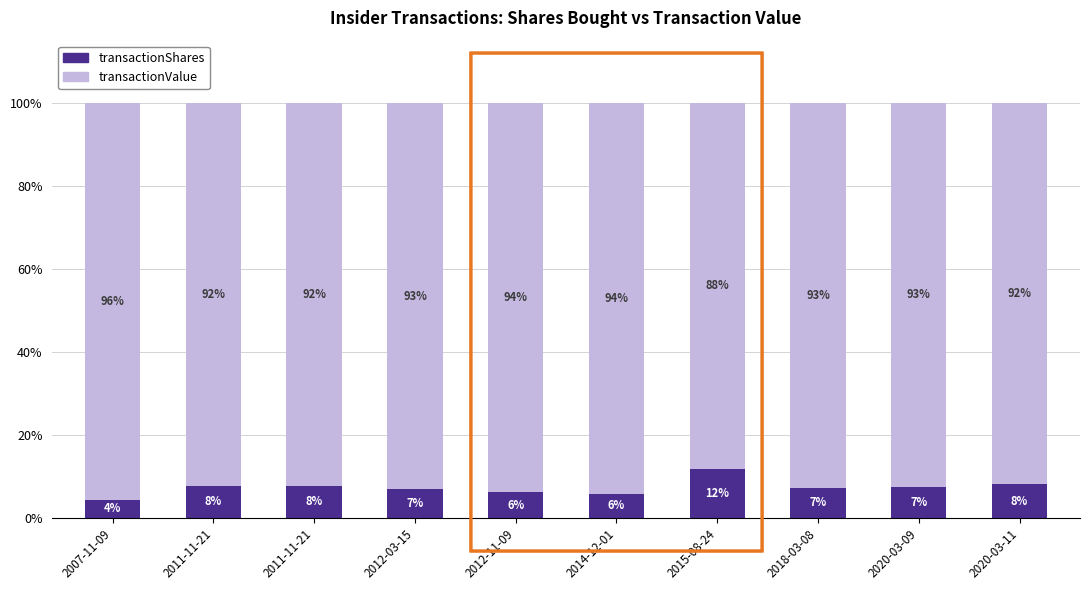

How many values in the transactionShares series exceed 7?

6